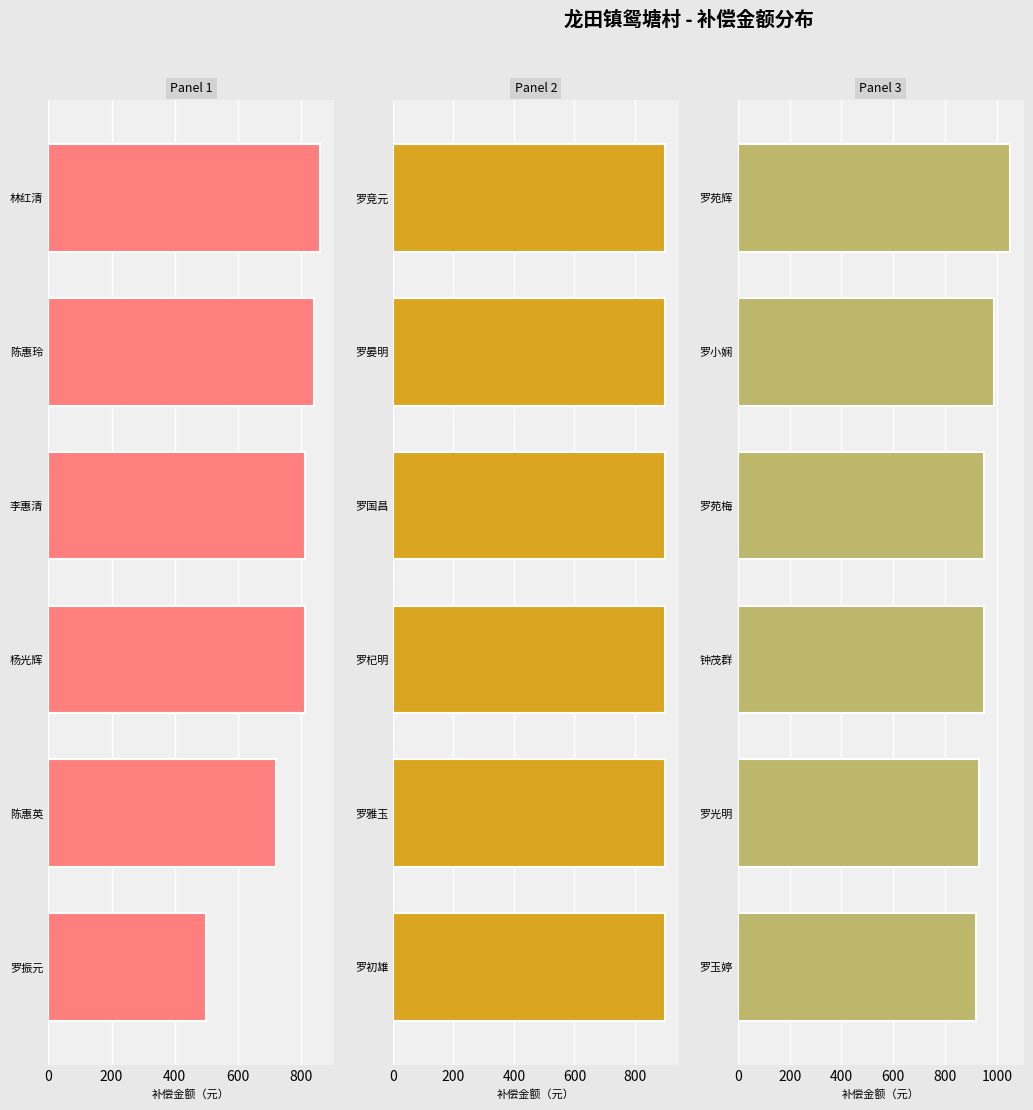

List the labels in order of value, smallest first.

罗振元, 陈惠英, 杨光辉, 李惠清, 陈惠玲, 林红清, 罗初雄, 罗雅玉, 罗杞明, 罗国昌, 罗晏明, 罗竞元, 罗玉婷, 罗光明, 钟茂群, 罗苑梅, 罗小娴, 罗苑辉